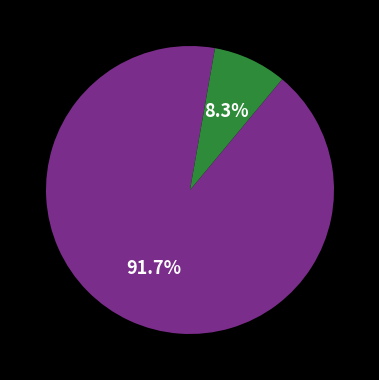

Is there any slice that represents more than half of the pie?

Yes